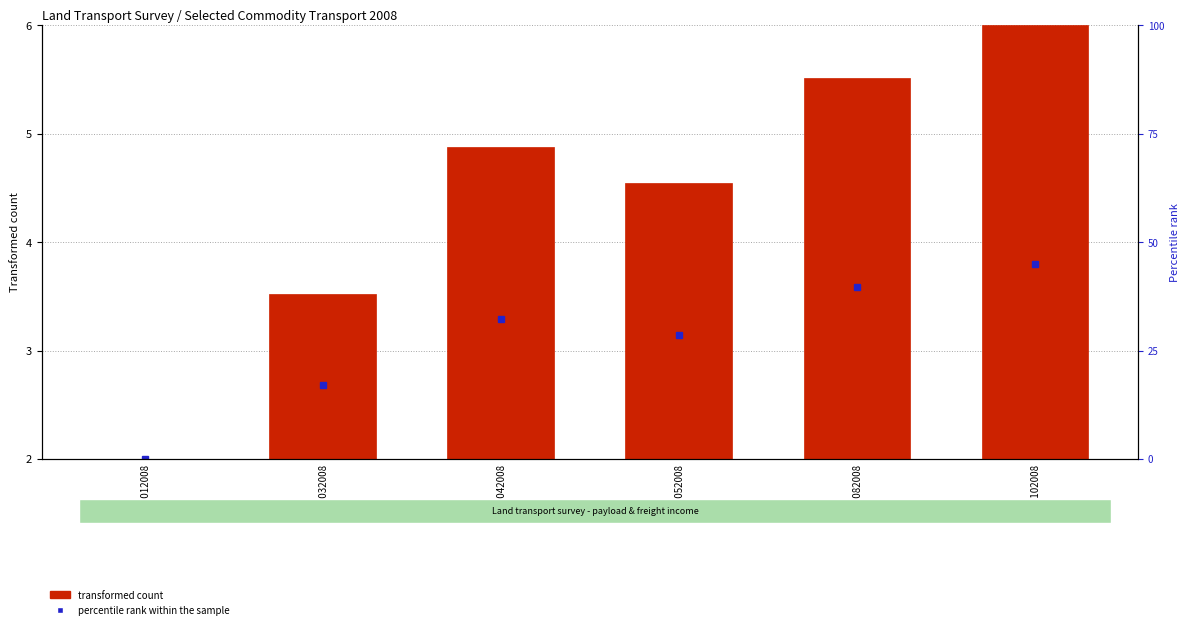

What is the value of the percentile rank within sample (income) bar at the 4th from the left?

3.1